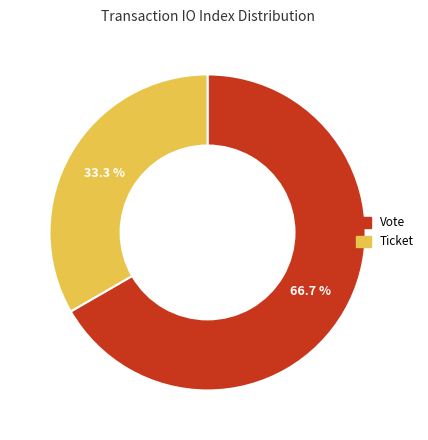

What percentage is NOT represented by Ticket?

66.7%